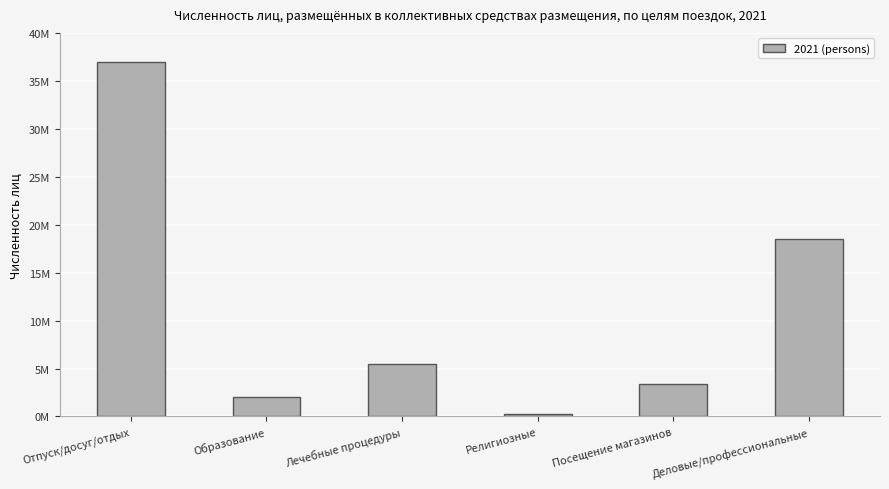

What is the average value?

11089962